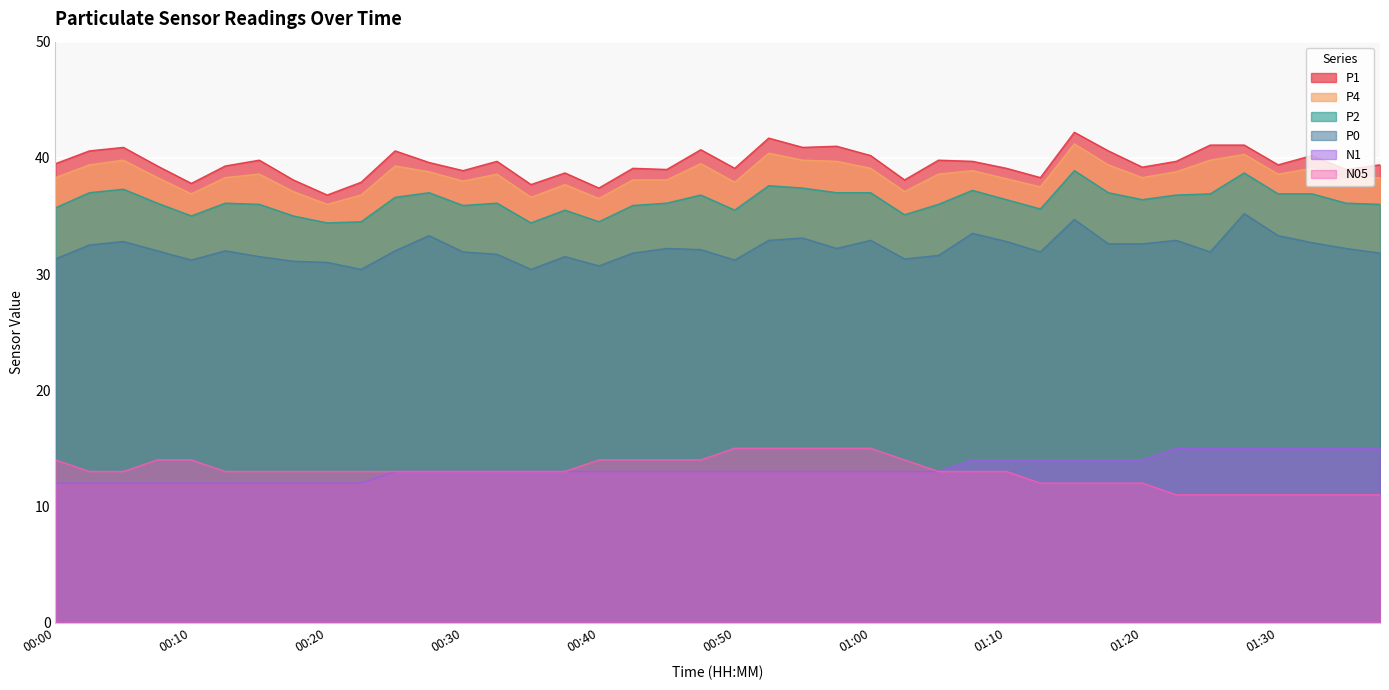

The value of P4 at 01:30 is 26.0. True or false?

False